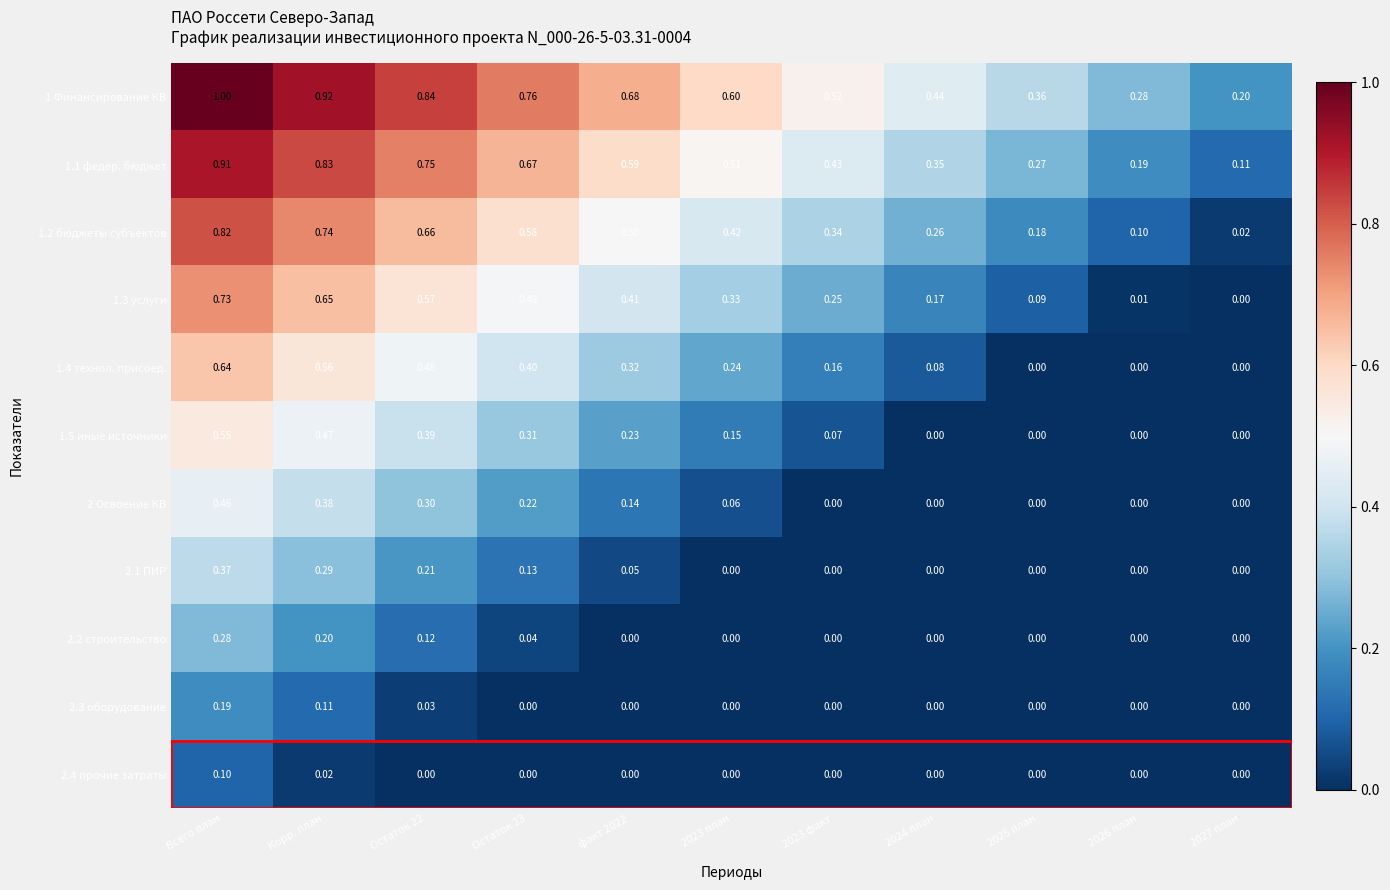

Is the value of 1.3 услуги at 2024 план greater than the value of 2 Освоение КВ at 2025 план?

Yes